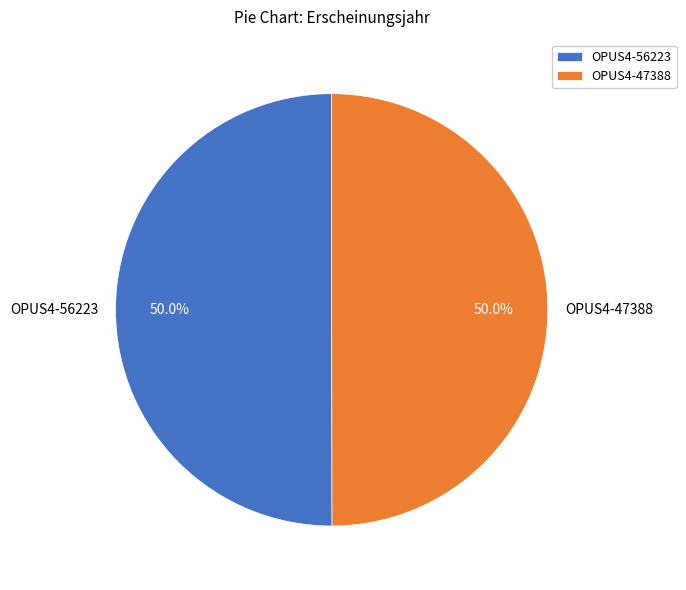

Combined, do OPUS4-47388 and OPUS4-56223 account for over 50%?

Yes